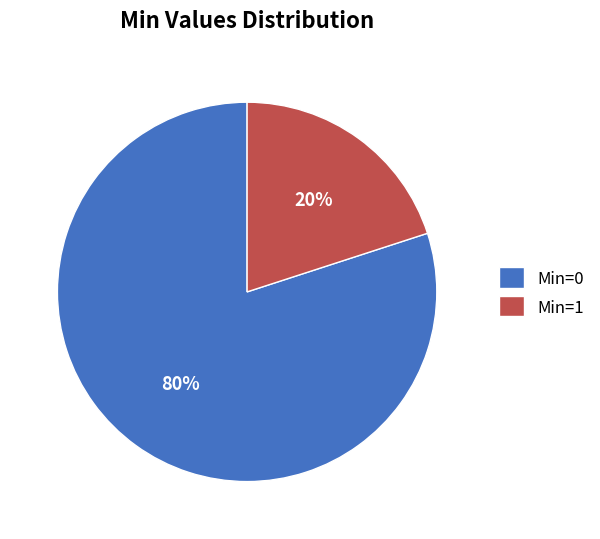

Does any single category account for the majority?

Yes